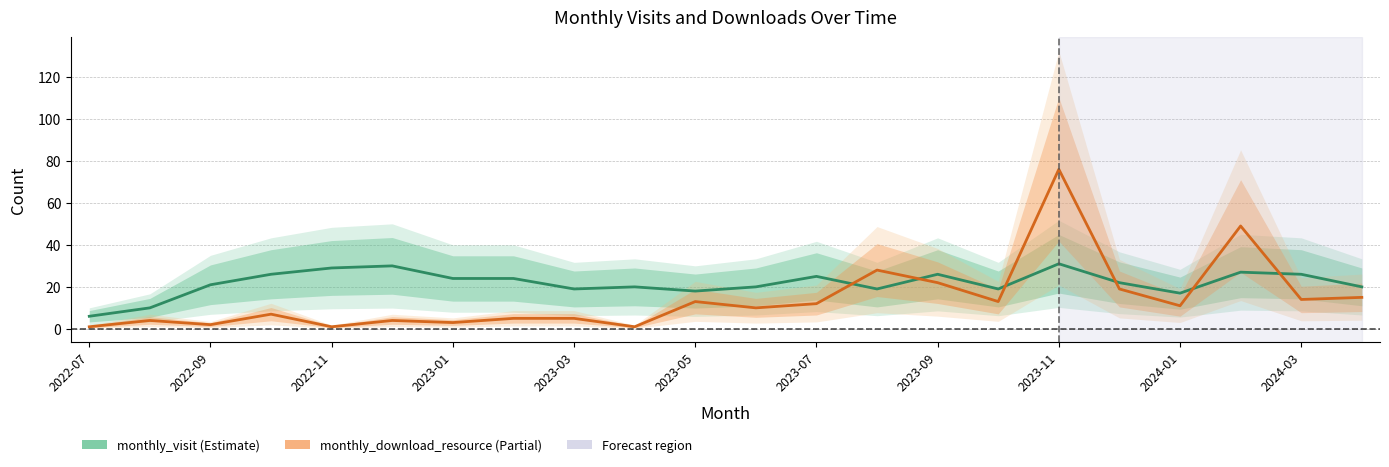

Reading right to left, extract all data points from this chart.

monthly_visit: 20	26	27	17	22	31	19	26	19	25	20	18	20	19	24	24	30	29	26	21	10	6
monthly_download_resource: 15	14	49	11	19	76	13	22	28	12	10	13	1	5	5	3	4	1	7	2	4	1